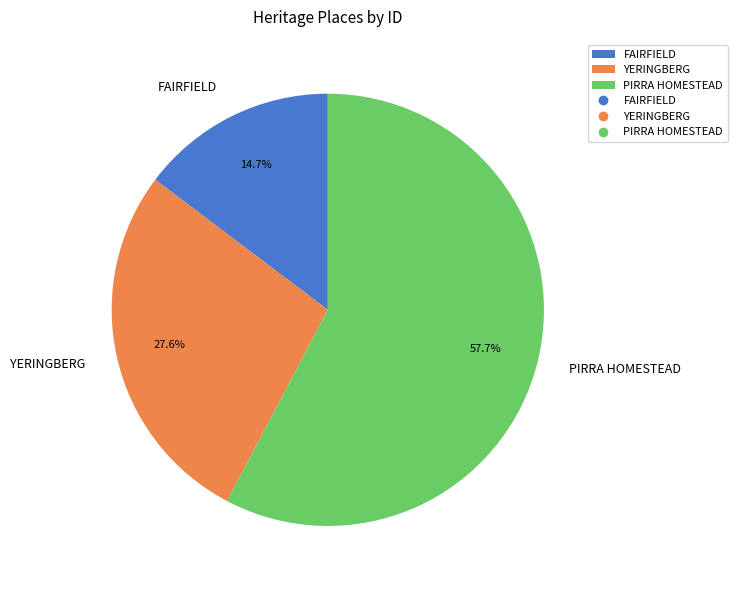

What is the largest slice in the pie chart?

PIRRA HOMESTEAD